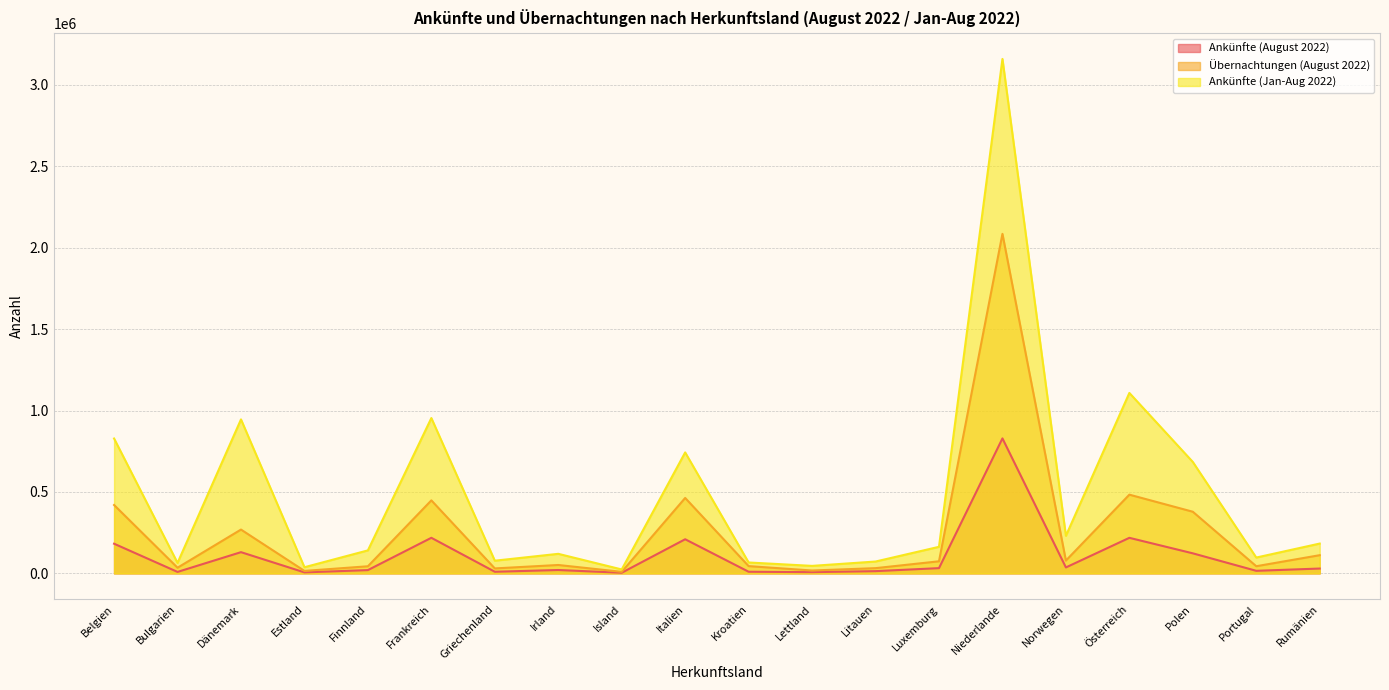

What is the minimum value shown in the chart?

3859